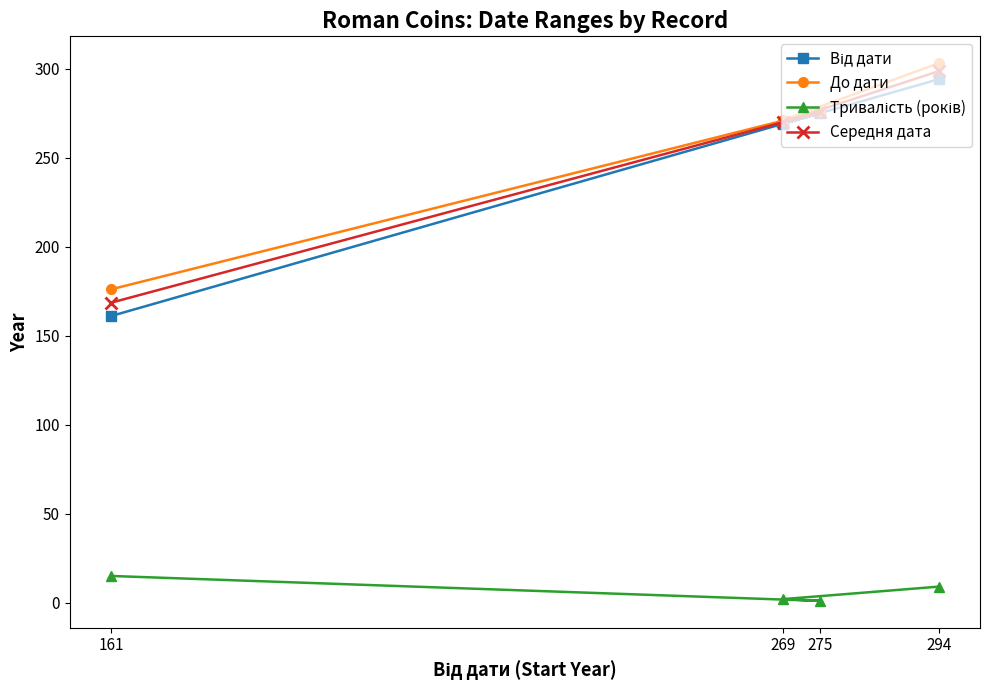

True or false: Тривалість (років) has a value of 9.0 at 294.

True